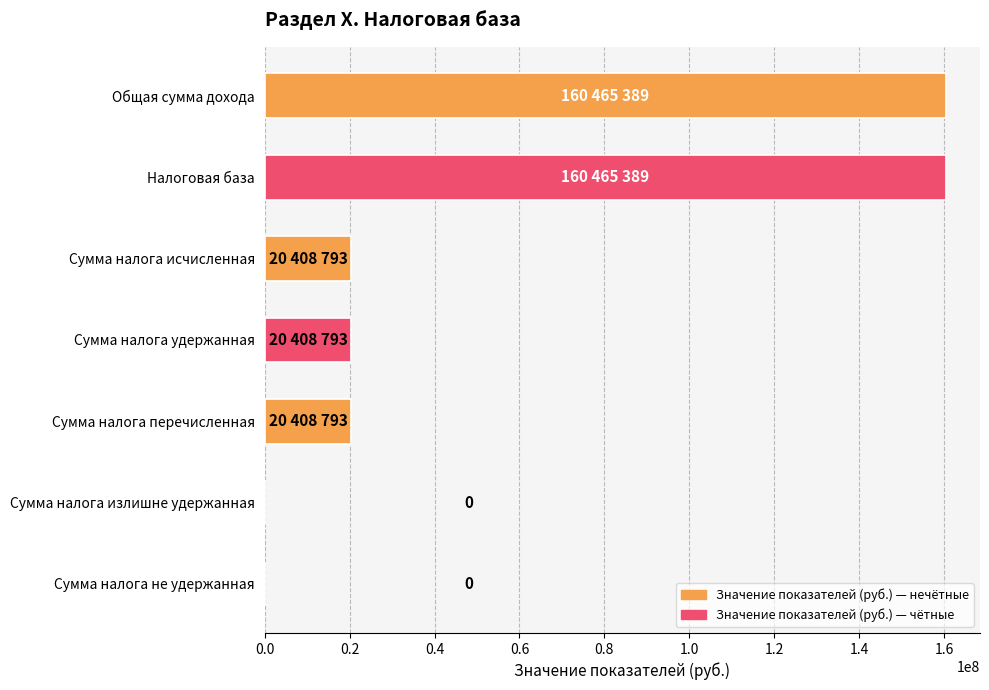

The chart shows a value of 0 at Сумма налога излишне удержанная. True or false?

True